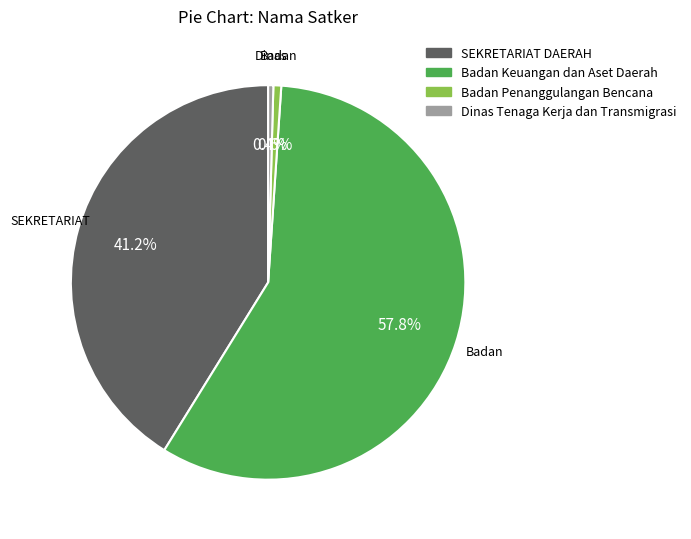

Count the number of slices in the pie.

4